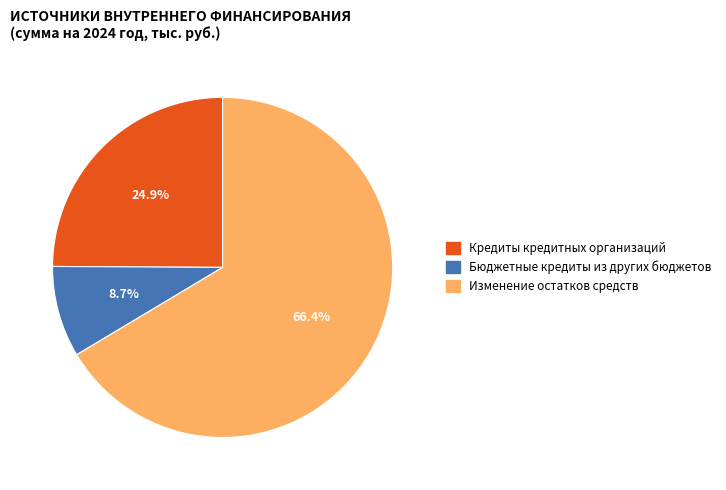

What percentage is the Кредиты кредитных организаций slice, to the nearest percent?

25%